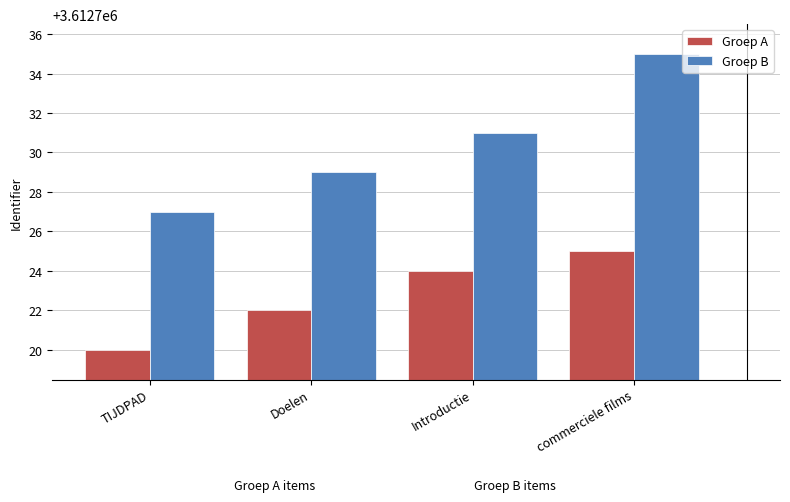

Which series has the largest total across all categories?

Groep B